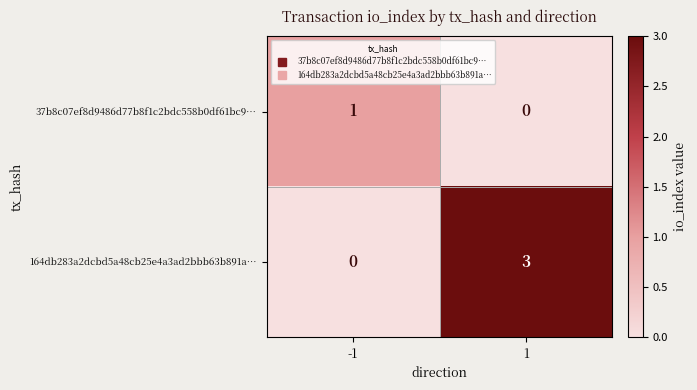

Reading left to right, transcribe all the data shown in this chart.

37b8c07ef8d9486d77b8f1c2bdc558b0df61bc9…: 1	0
164db283a2dcbd5a48cb25e4a3ad2bbb63b891a…: 0	3